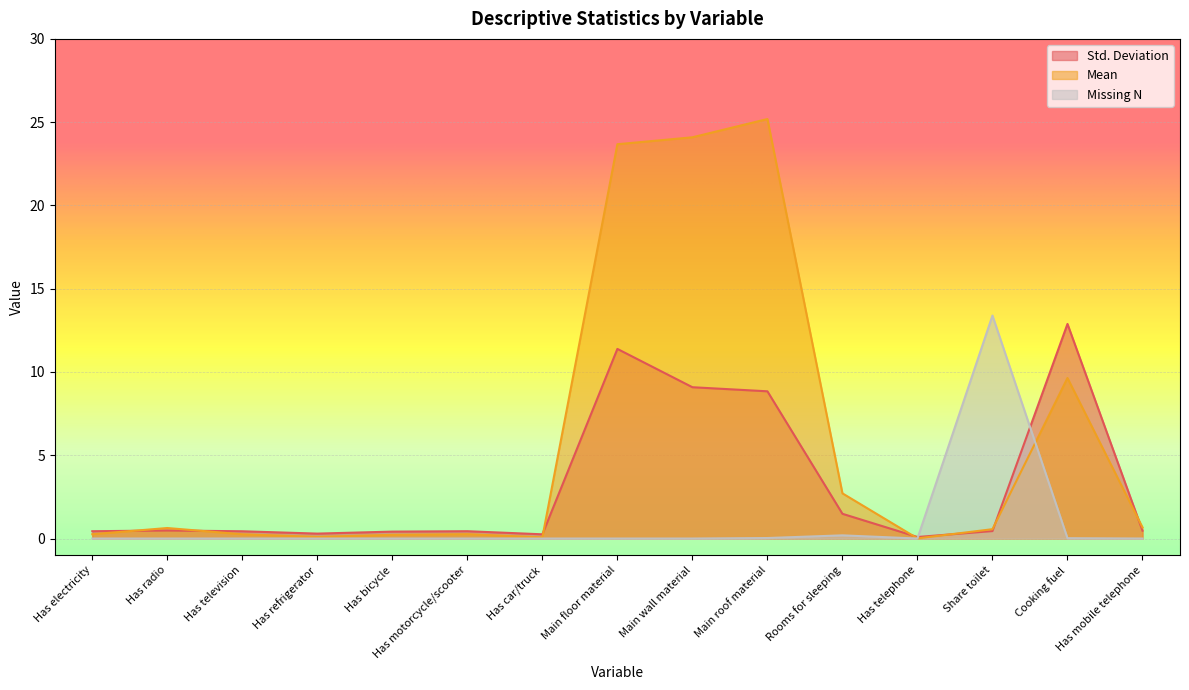

True or false: Missing N has a value of 0.0 at Main wall material.

True